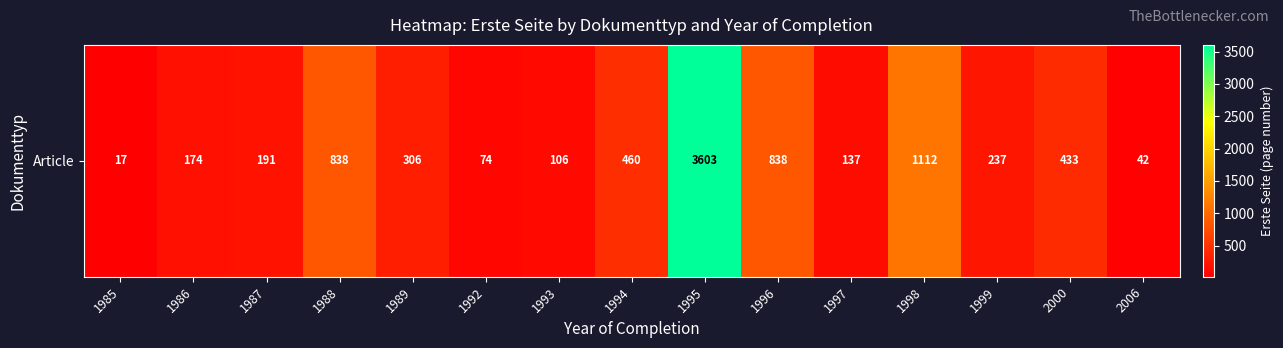

What is the difference between the values at 2006 and 1993?

64